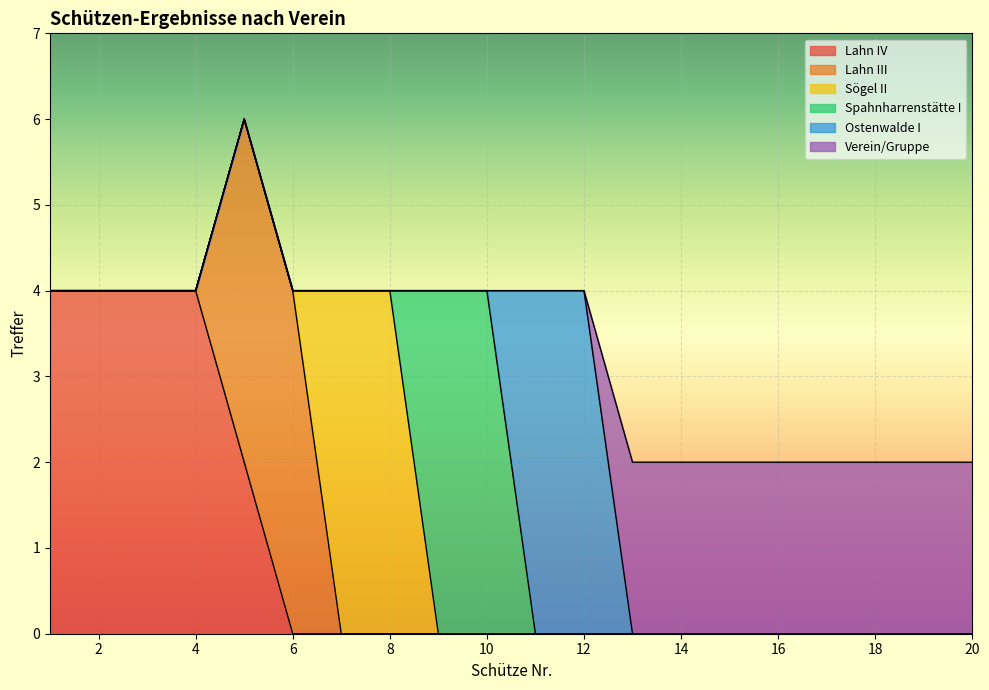

What is the maximum value for Verein/Gruppe?

2